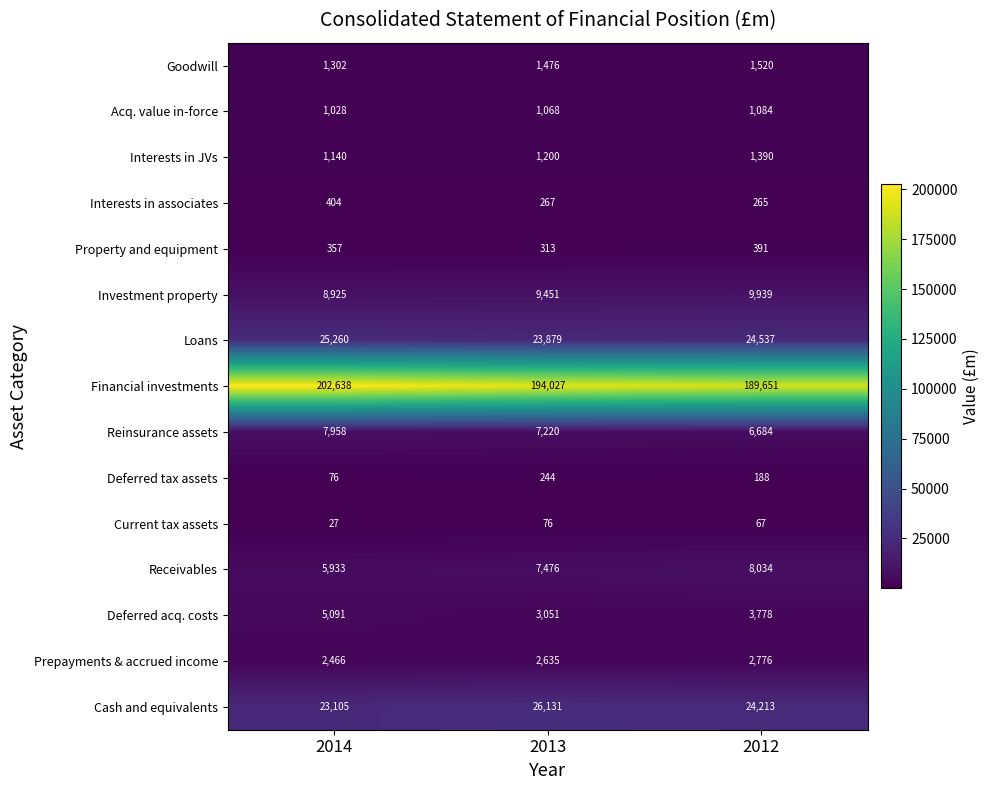

What value does the Deferred acq. costs series have at 2013, to the nearest 100?

3100